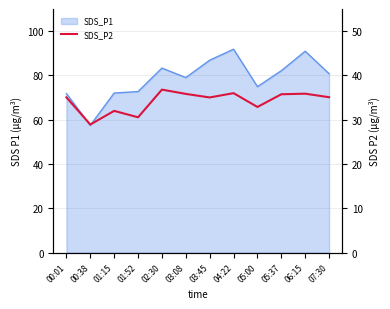

Reading left to right, list all the values displayed in this chart.

00:01=35.0	00:38=28.9	01:15=32.0	01:52=30.6	02:30=36.8	03:08=35.8	03:45=35.0	04:22=36.0	05:00=32.9	05:37=35.8	06:15=35.9	07:30=35.1